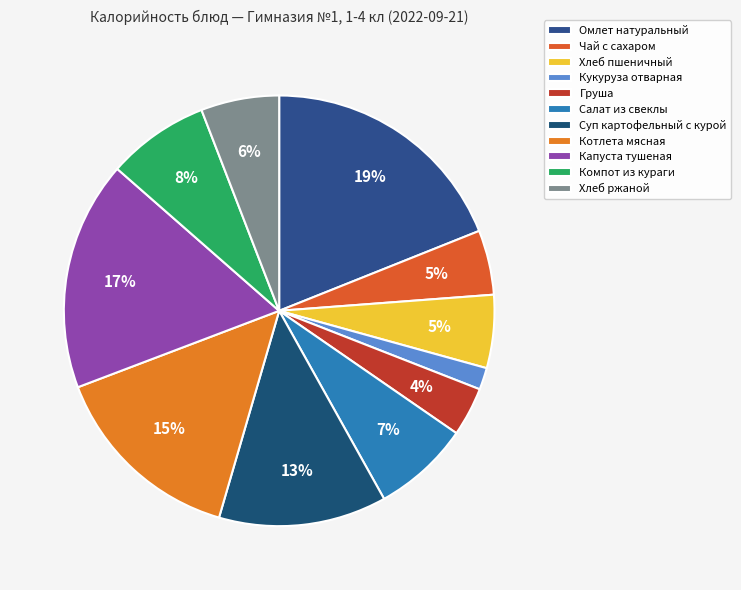

Which category has the biggest portion of the pie?

Омлет натуральный